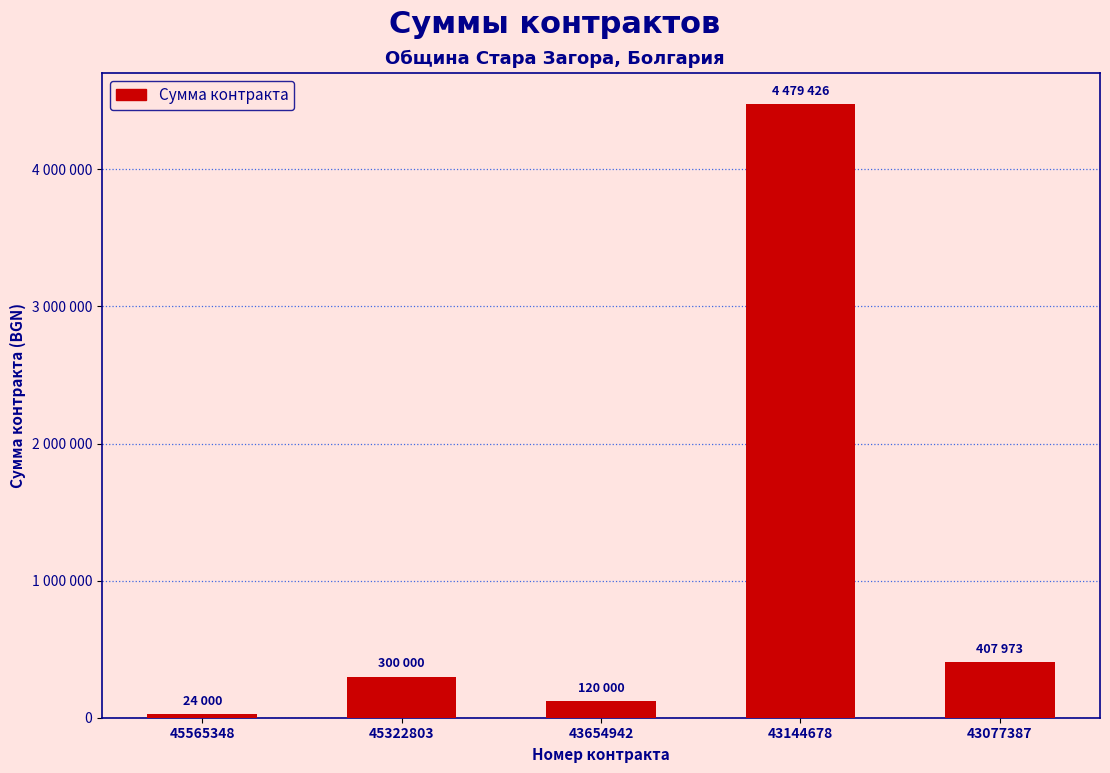

What is the sum of the values at 45565348 and 45322803?

324000